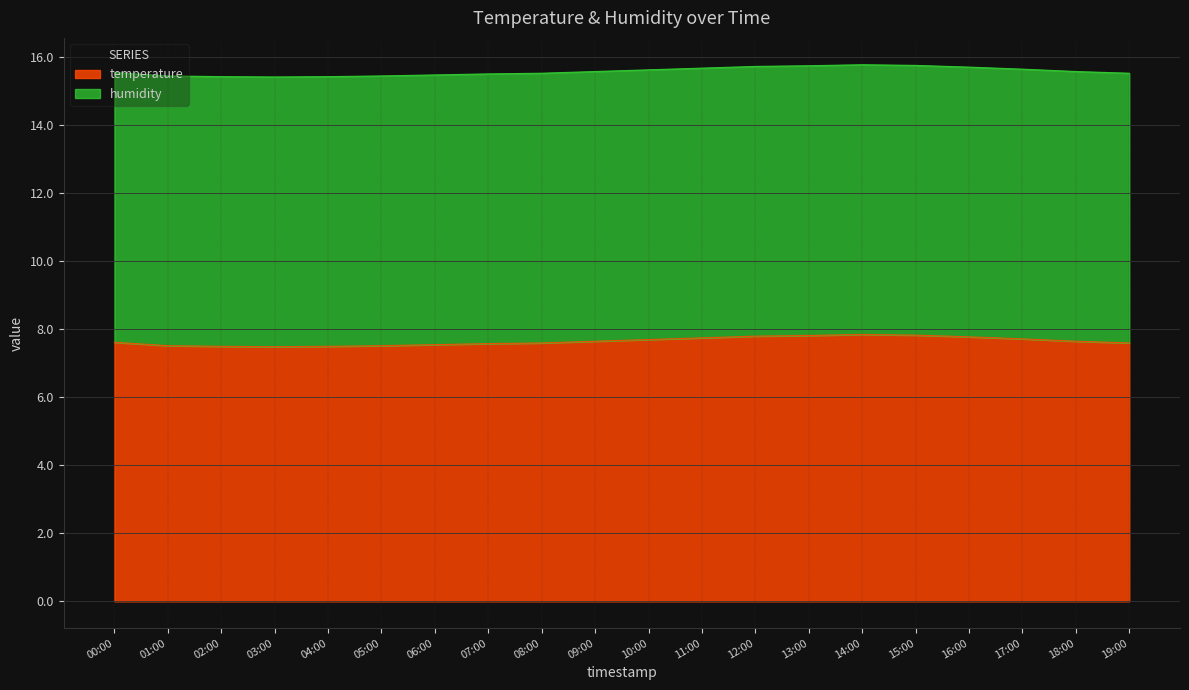

What is the difference between the second highest and second lowest values?

0.3